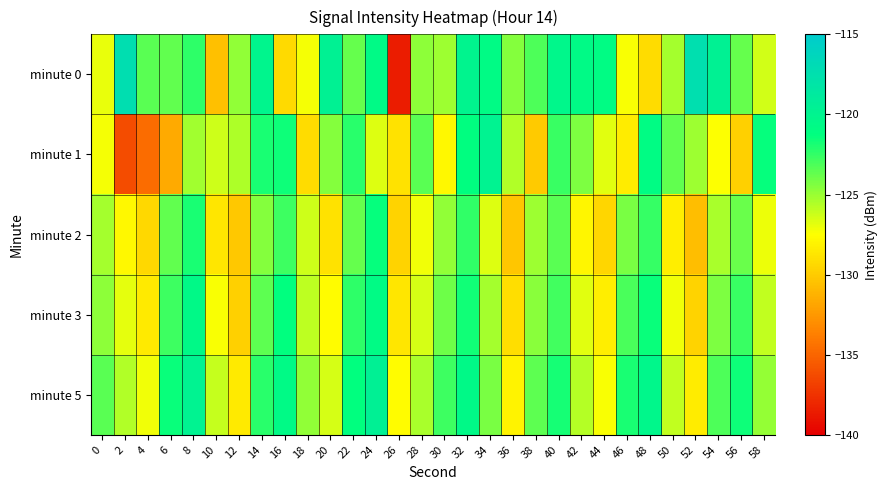

List the series in order of their peak value, lowest first.

minute 2, minute 3, minute 1, minute 5, minute 0